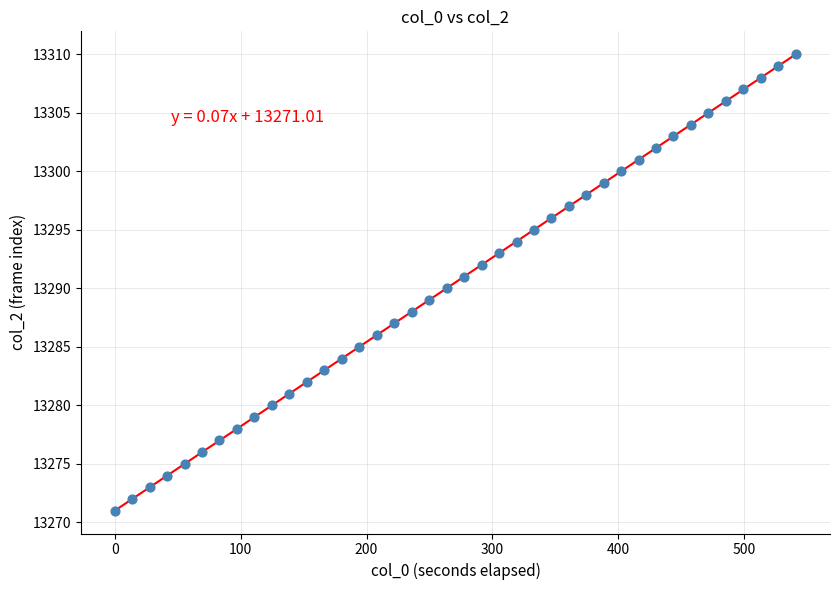

What is the range of Y values (max minus min)?

39